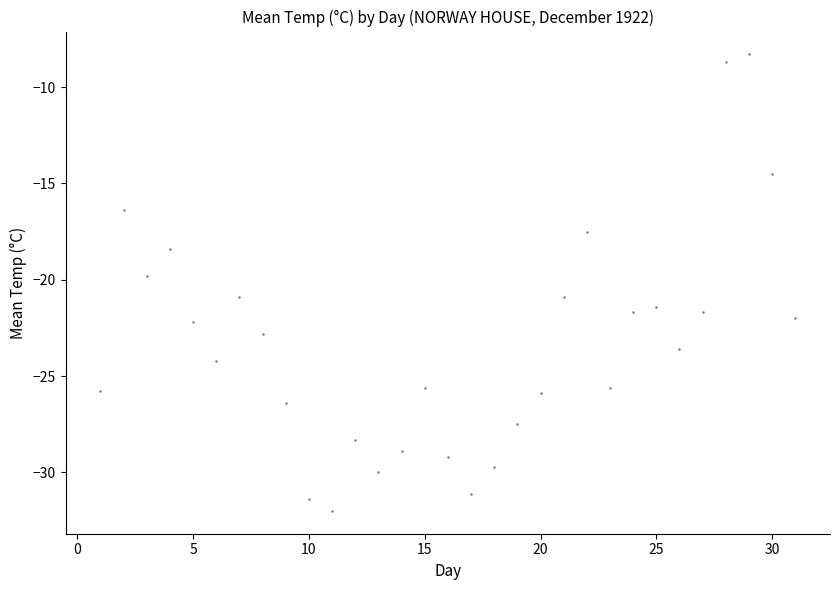

What is the range of X values (max minus min)?

30.0